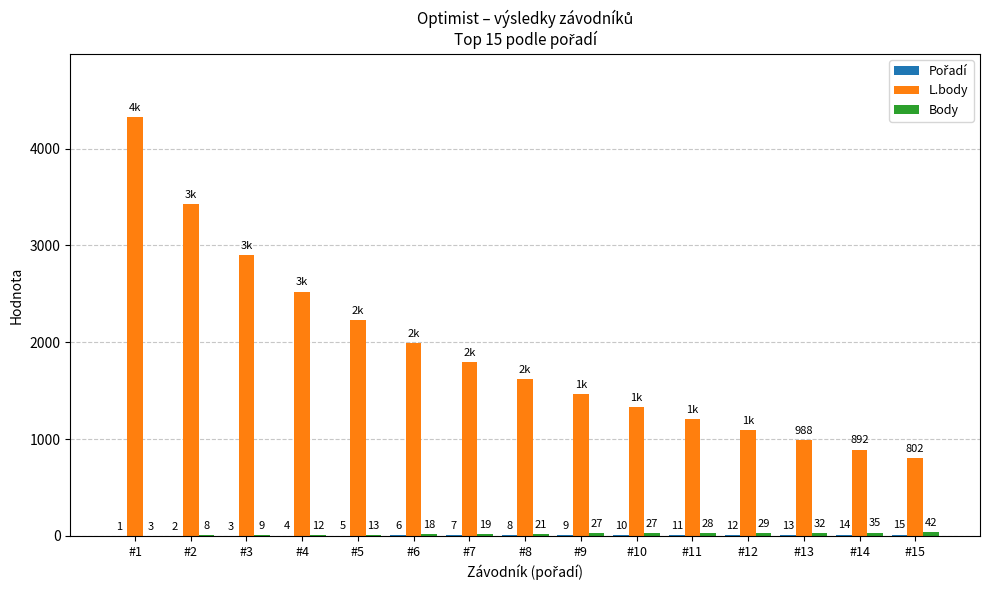

At which category does the chart reach its peak across all series?

#1